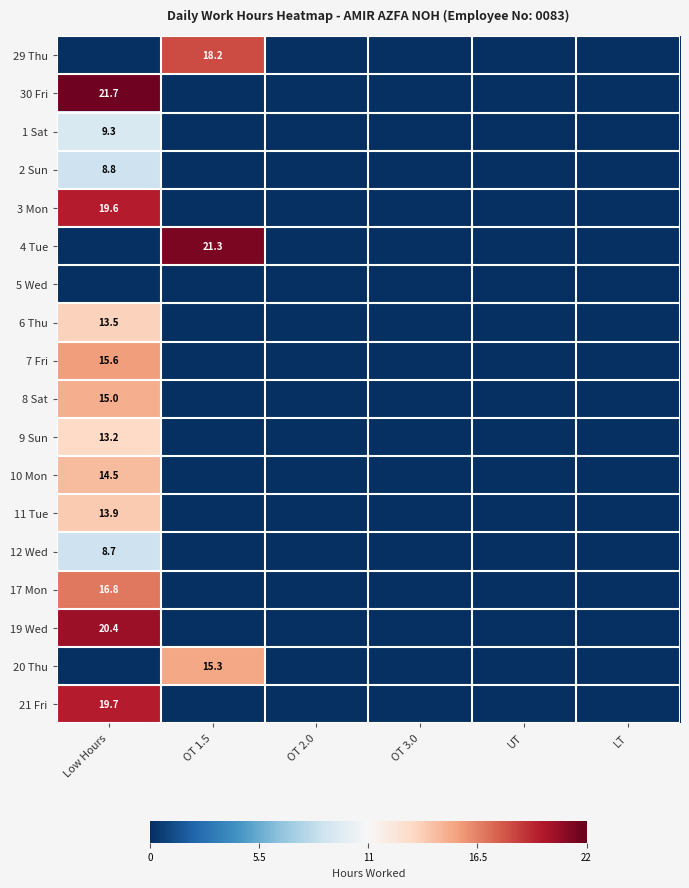

At which category is the sum across all series the highest?

Low Hours